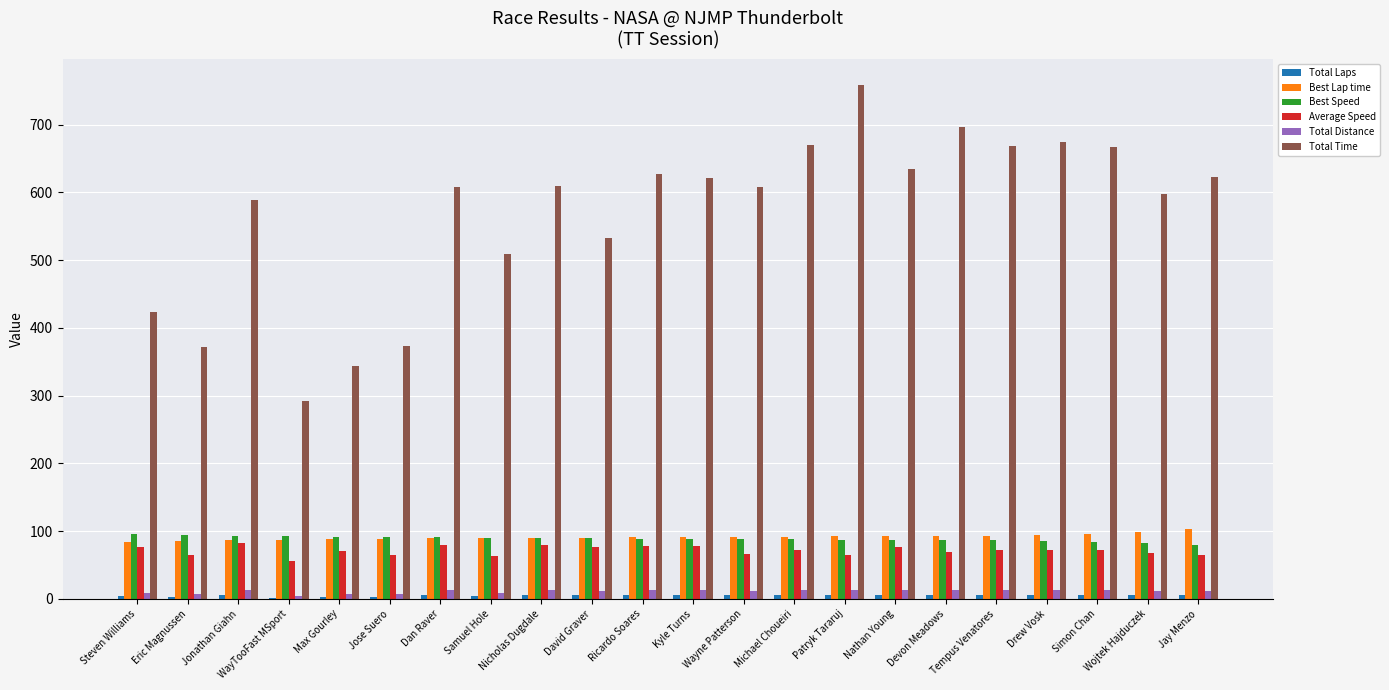

What is the sum of all Total Time values?

12501.7